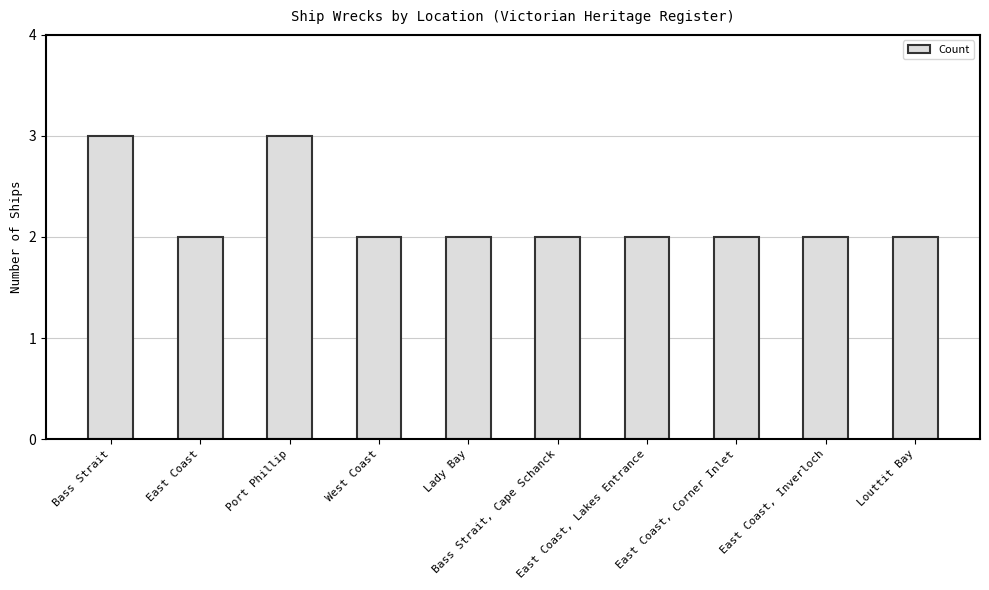

What is the greatest value displayed?

3